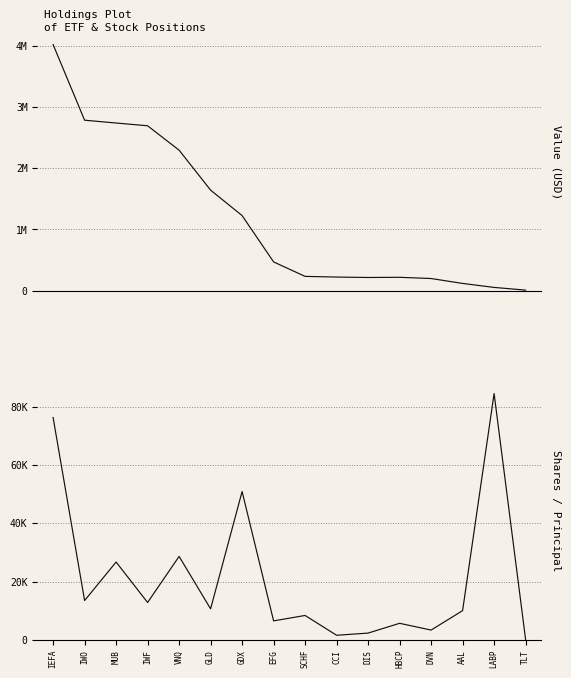

What position from the right is GLD?

11